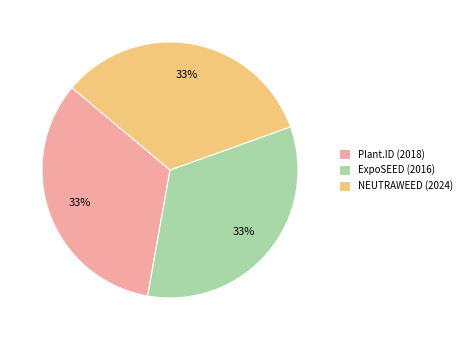

To the nearest percent, what is the average slice percentage?

33%